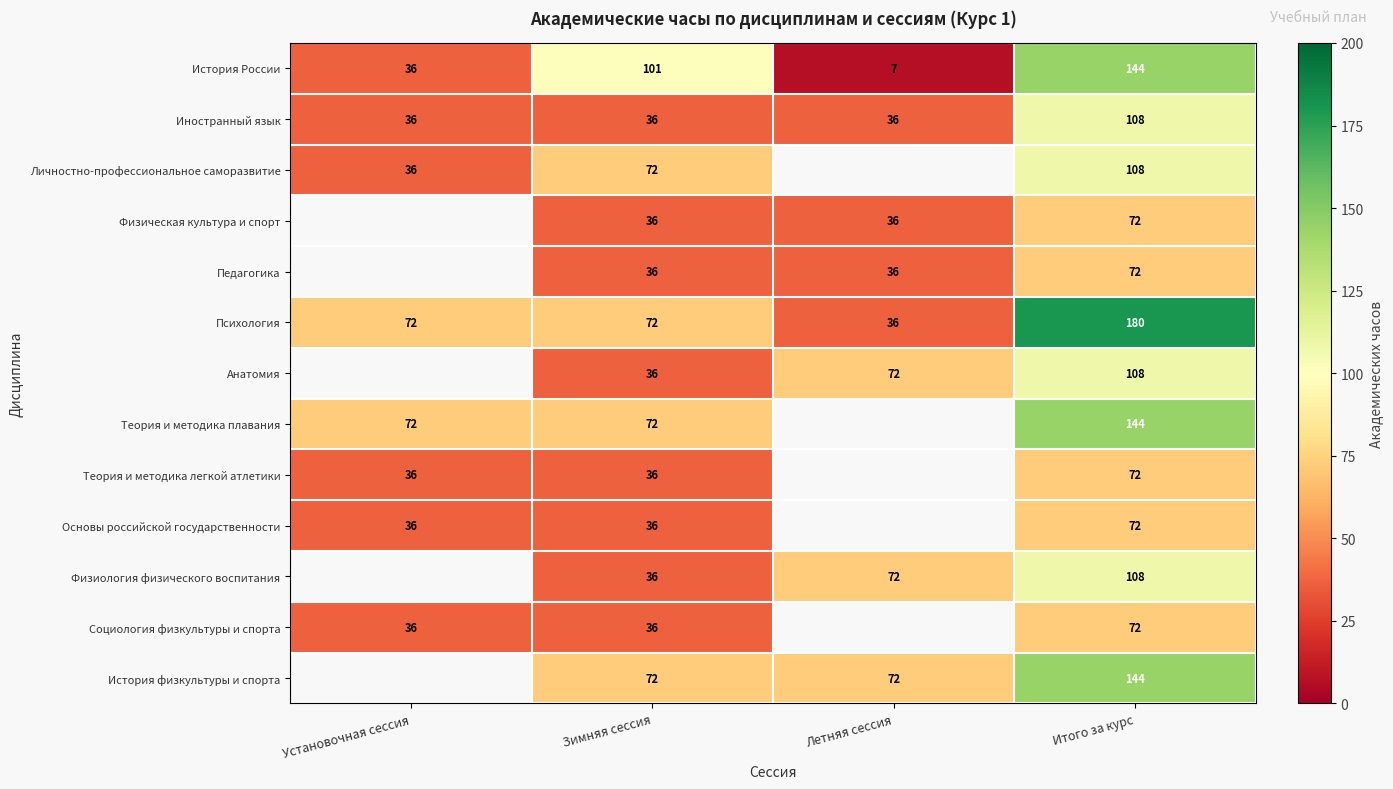

How many Иностранный язык values are between 36 and 108?

4